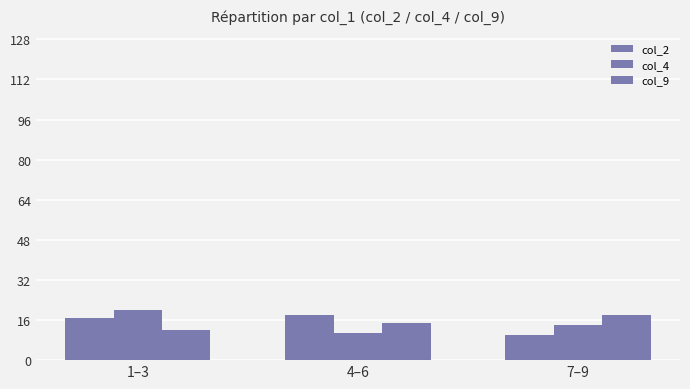

How many bars are there in total?

9